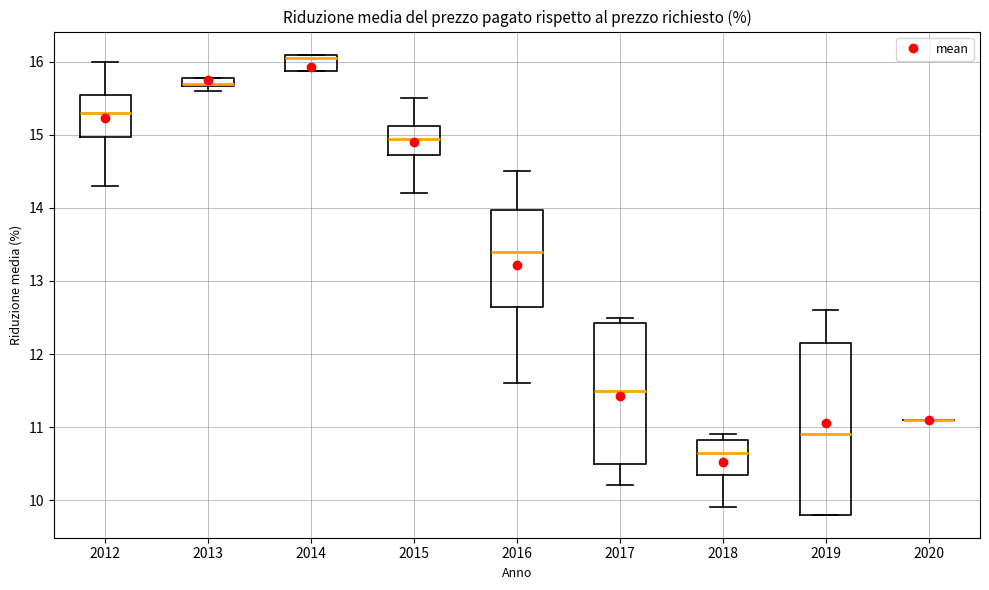

Where does the median line of the box at x = 2017 sit on the y-axis? The values are not printed on the chart, so give them approximately, as read against the axis.

11.5